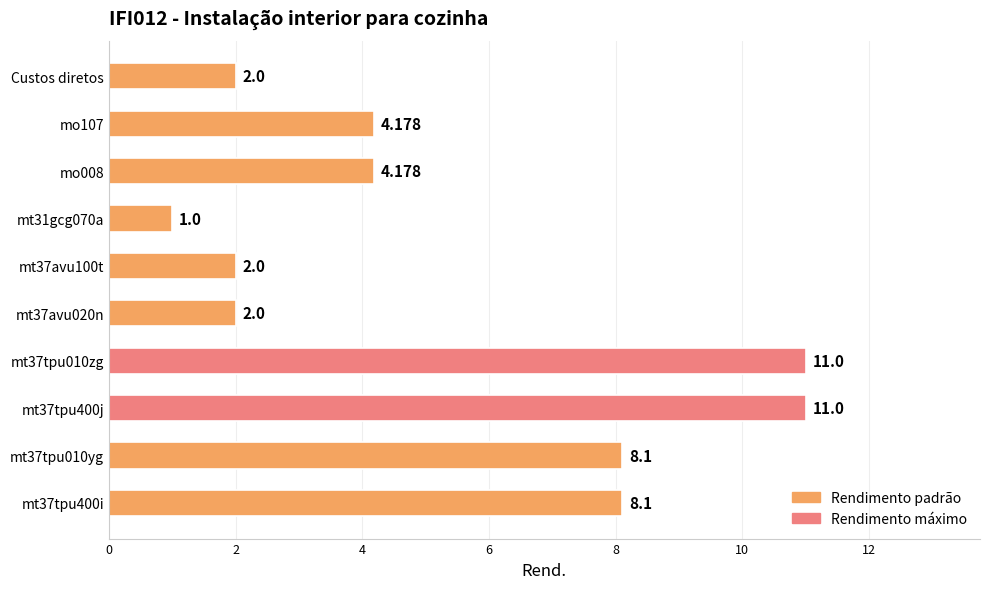

What is the average value?

5.4